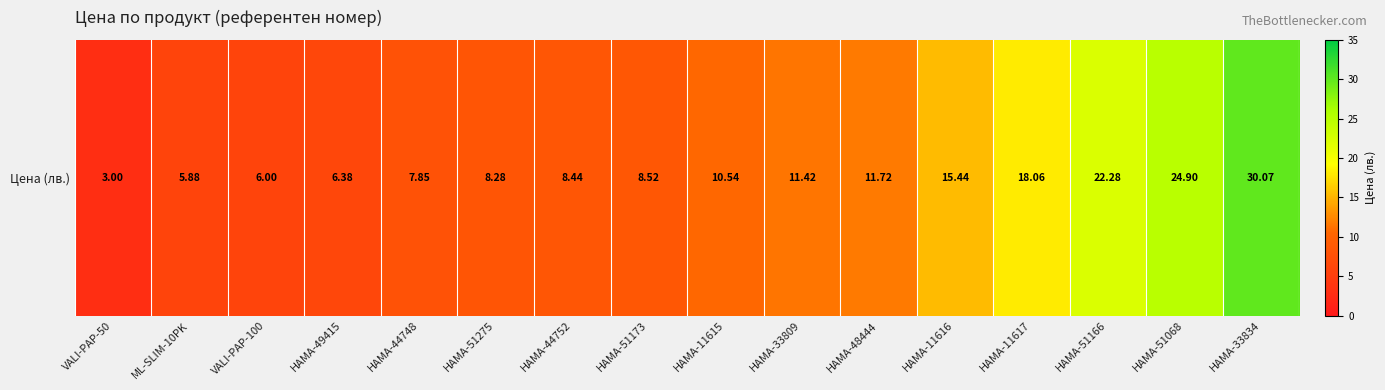

Reading left to right, extract all data points from this chart.

3.0	5.9	6.0	6.4	7.8	8.3	8.4	8.5	10.5	11.4	11.7	15.4	18.1	22.3	24.9	30.1